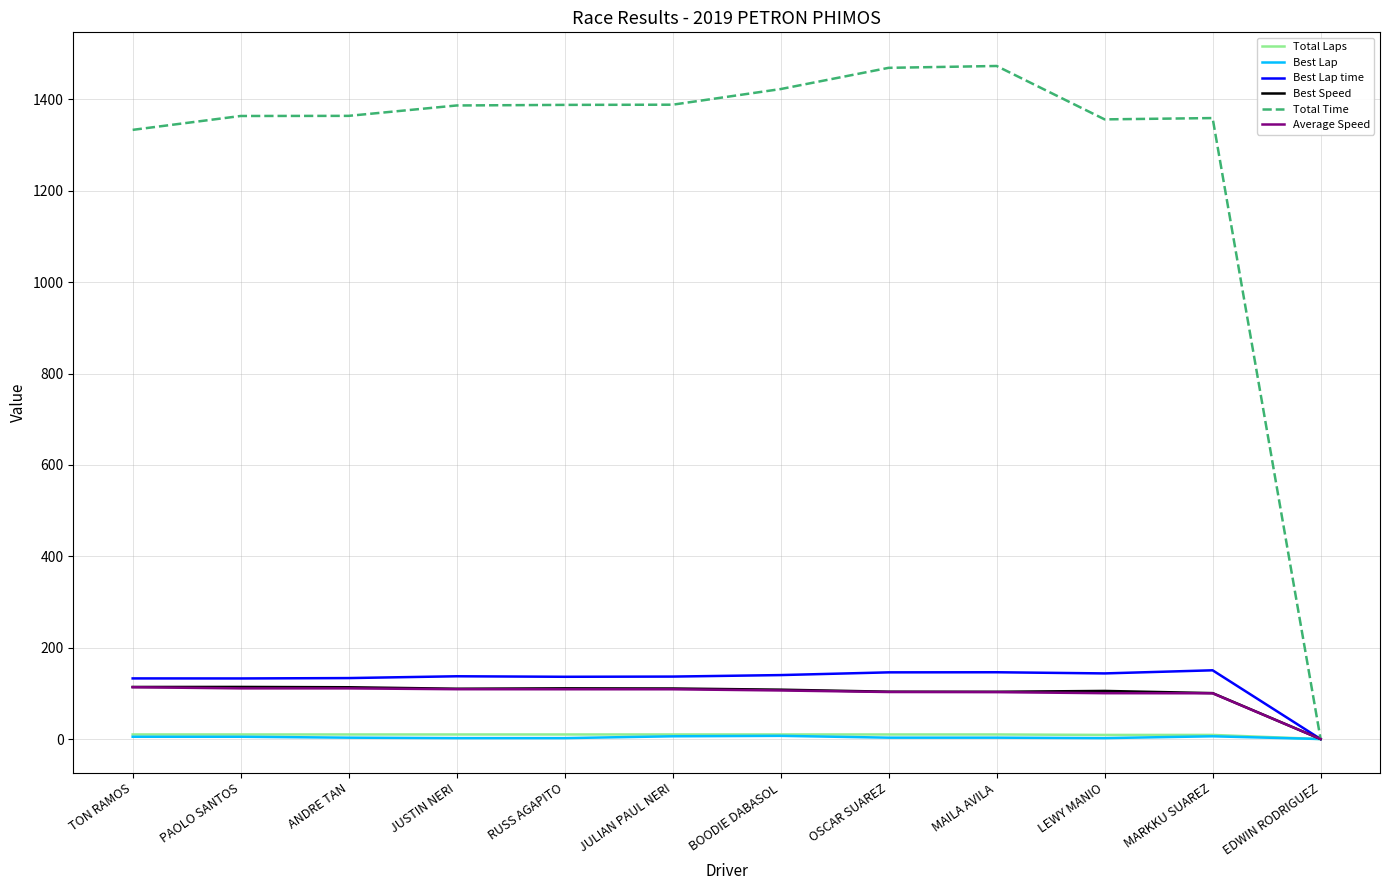

Which series has the widest spread of values?

Total Time